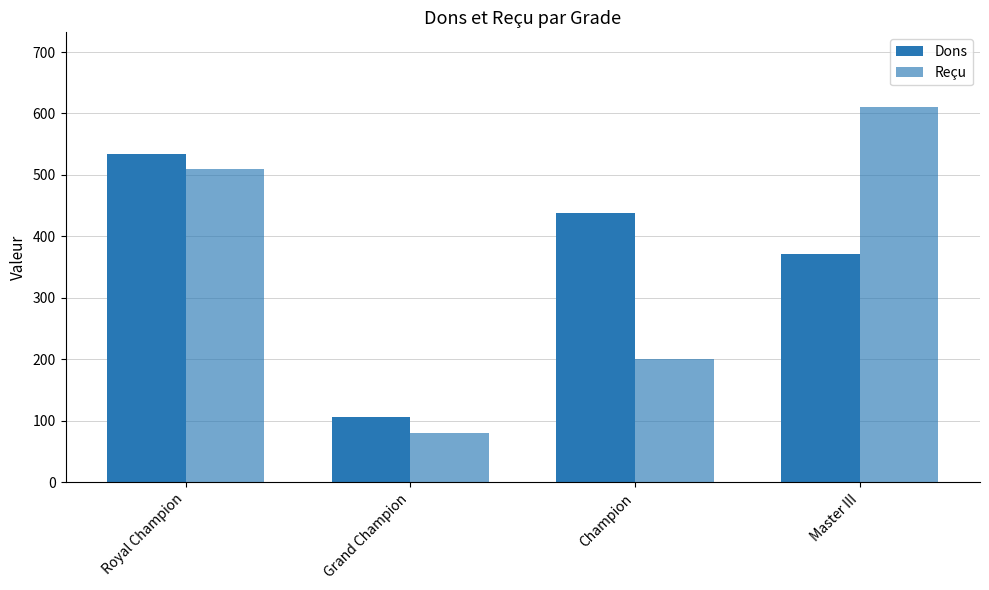

Does the chart contain any negative values?

No